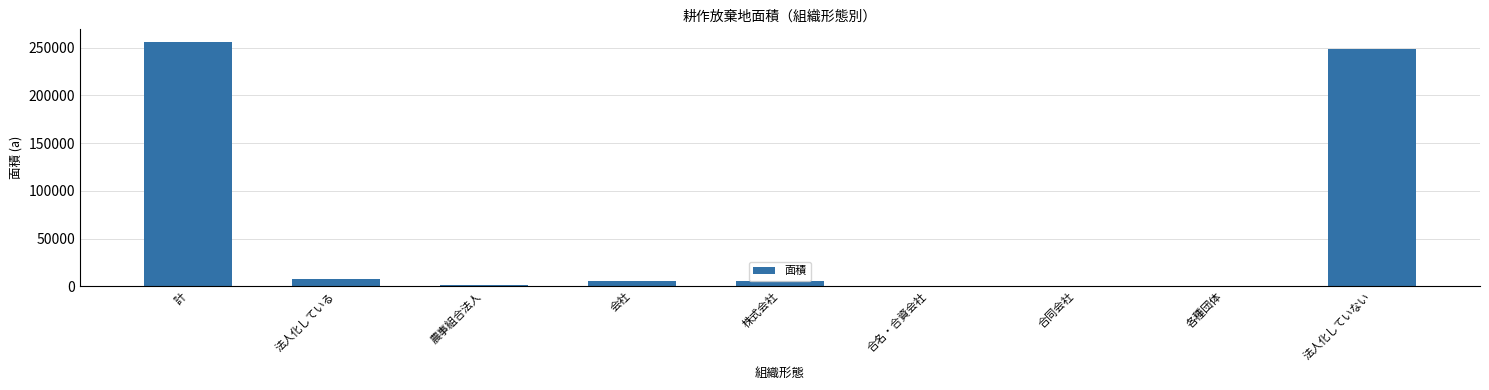

What is the average value?

58460